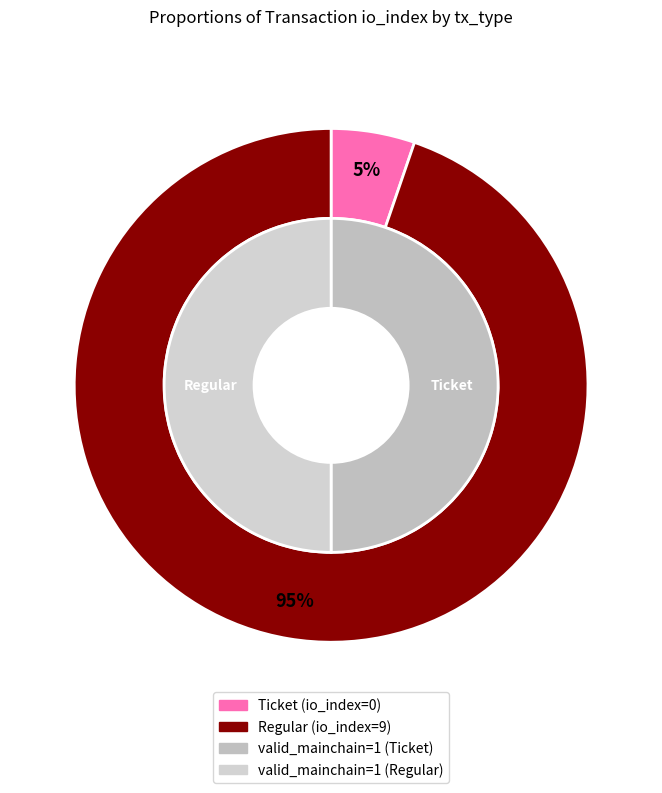

Between Regular (io_index=9) and Ticket (io_index=0), which is larger?

Regular (io_index=9)